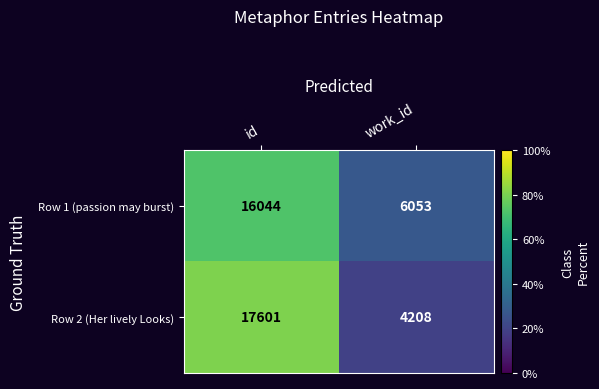

List the series in order of their peak value, lowest first.

Row 1 (passion may burst), Row 2 (Her lively Looks)